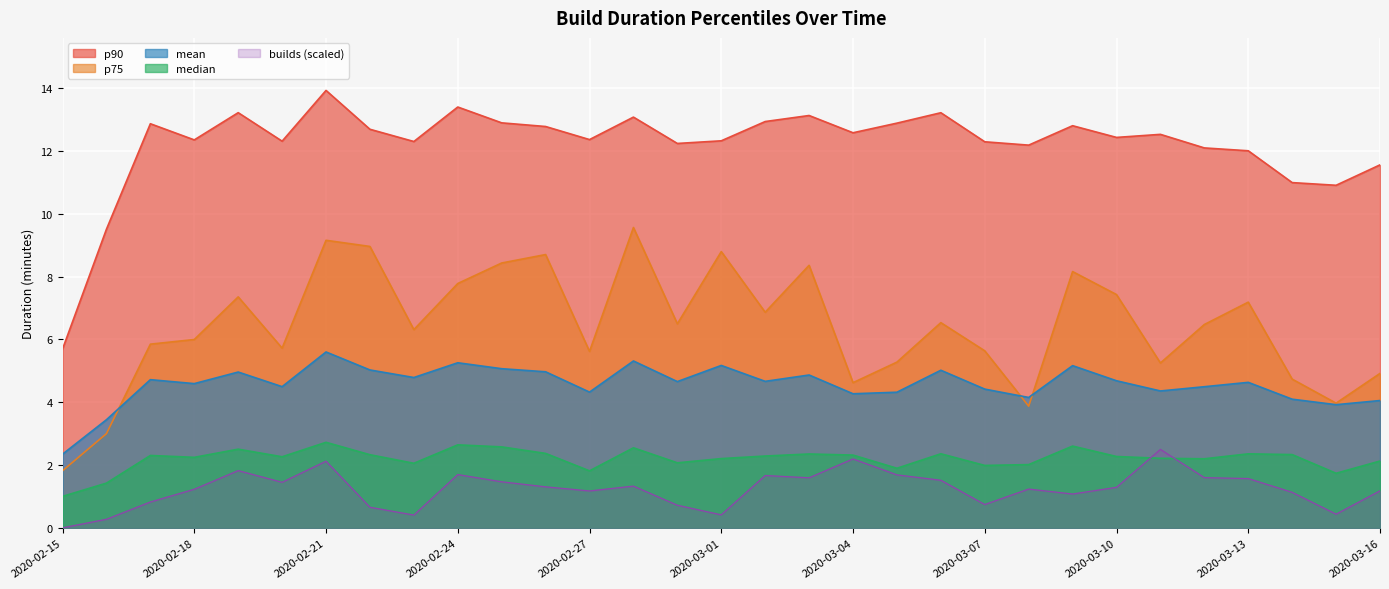

The p90 series shows 12.9 at 2020-03-02. True or false?

True